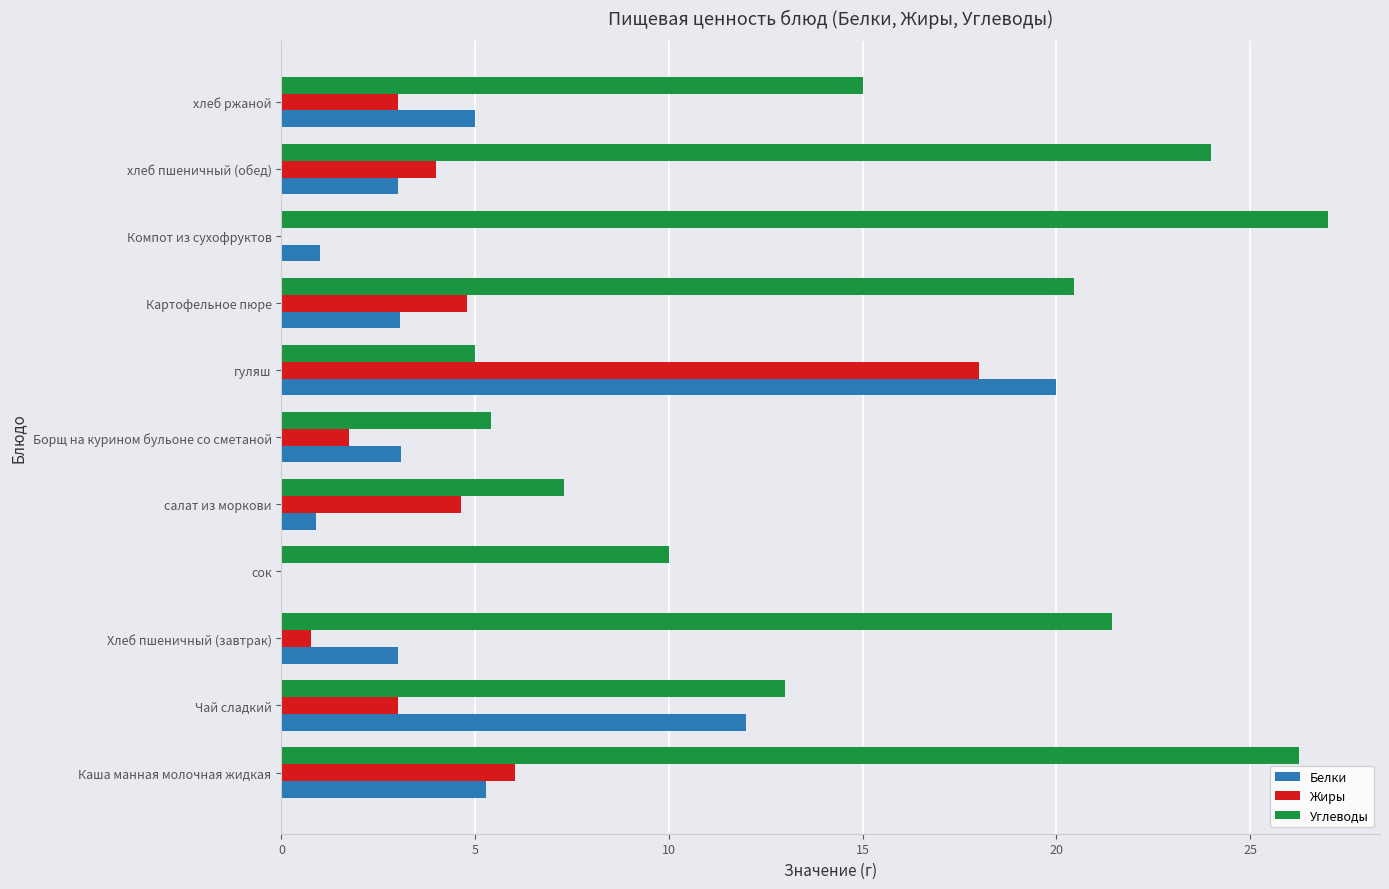

Which series has the largest total across all categories?

Углеводы